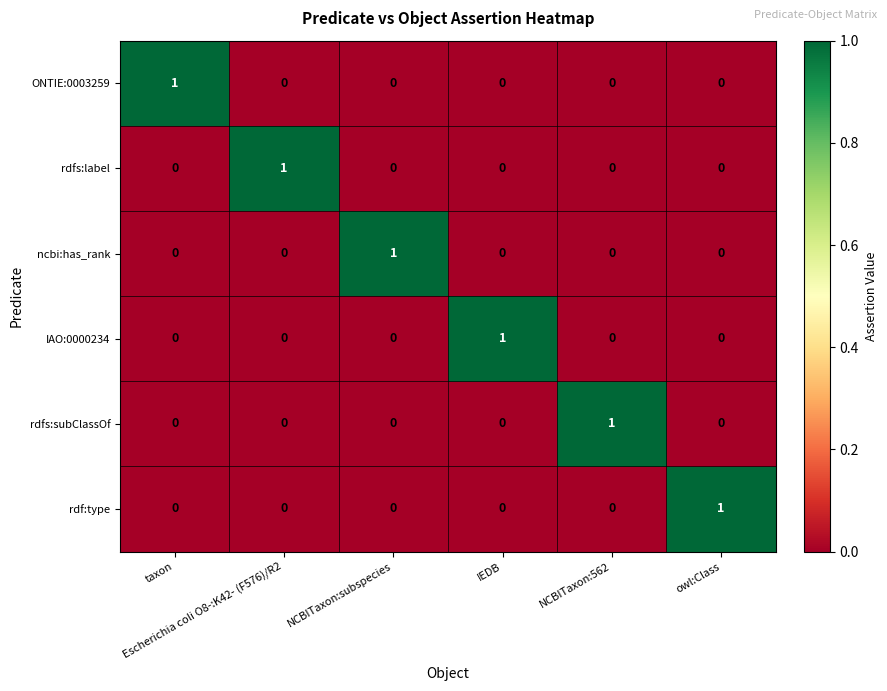

Count the rdf:type values in the range 0 to 1.

6